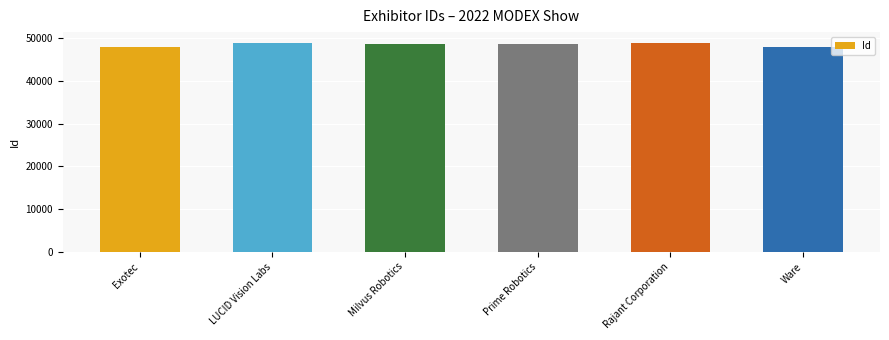

How many data points does each series have?

6